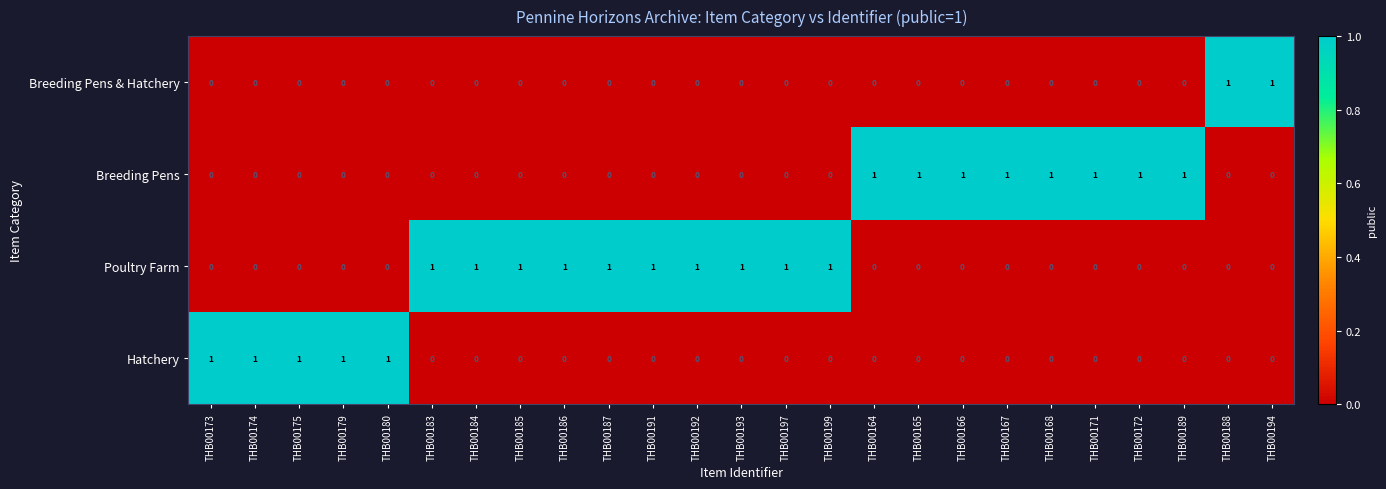

List the series in order of their overall mean, lowest first.

Breeding Pens & Hatchery, Hatchery, Breeding Pens, Poultry Farm